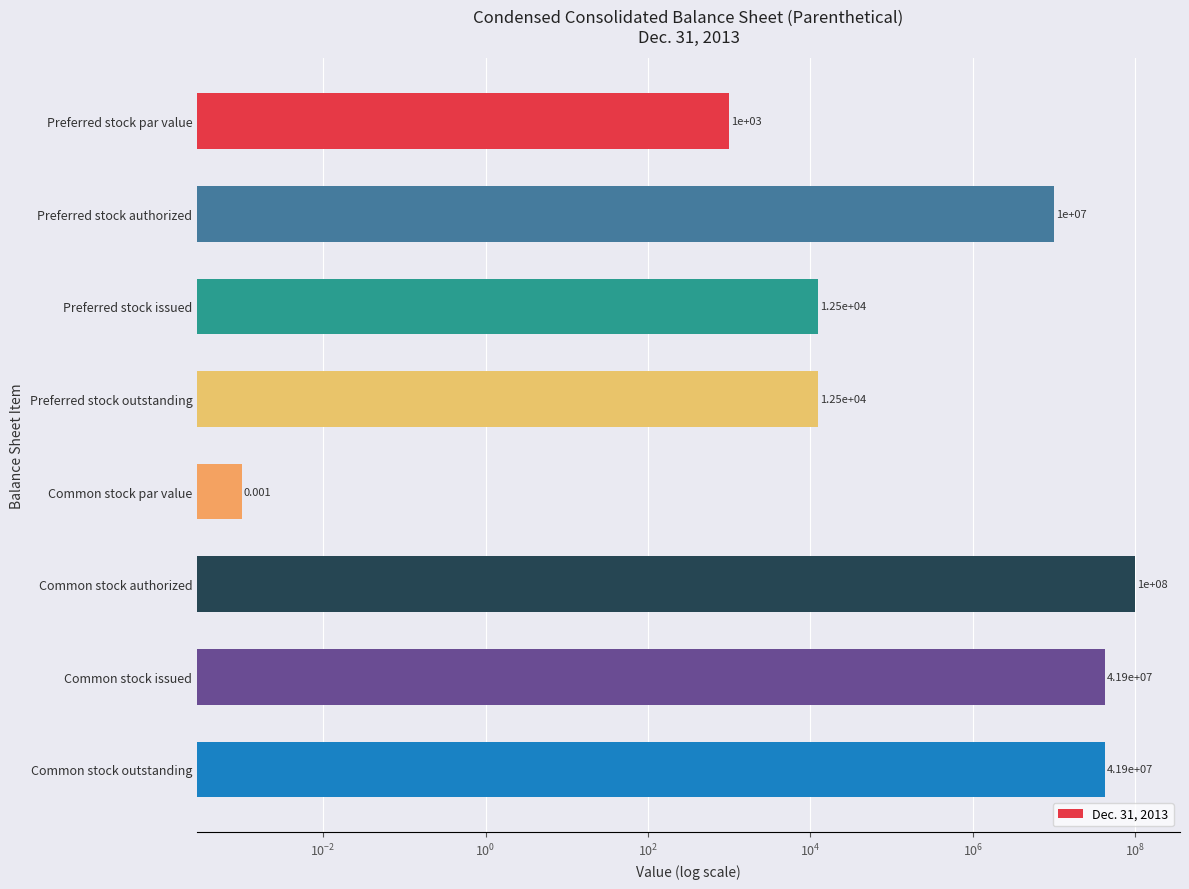

Reading right to left, list all the values displayed in this chart.

41879471.0	41879471.0	100000000.0	0.0	12457.0	12457.0	10000000.0	1000.0